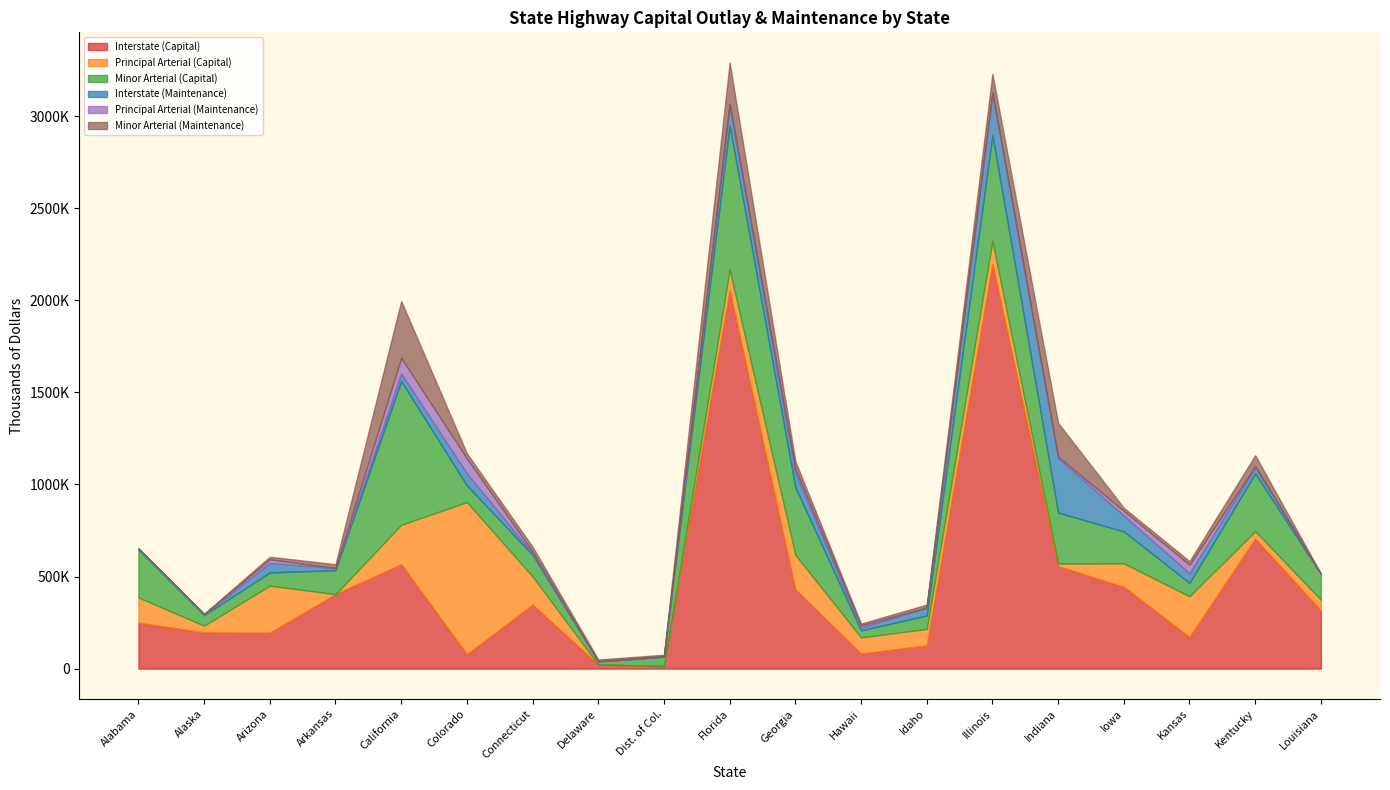

What is the label of the 15th point from the left?

Indiana